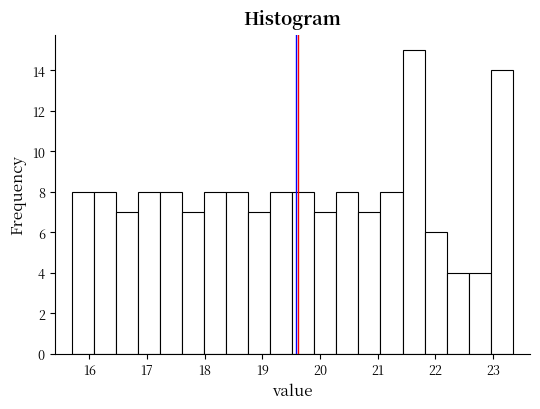

Read against the x-axis, roughly where is the centre of the tallest bar?

21.6